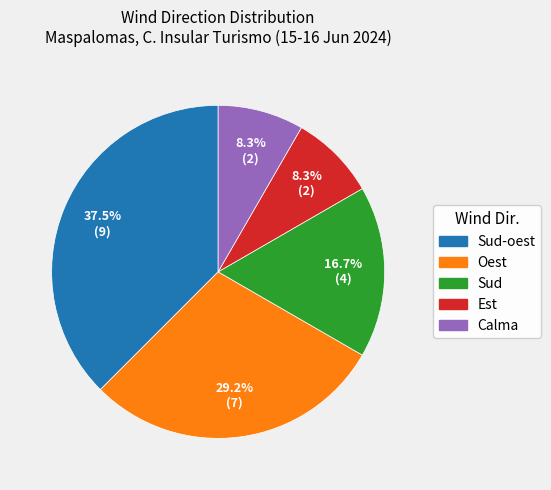

What percentage is the Est slice, to the nearest percent?

8%